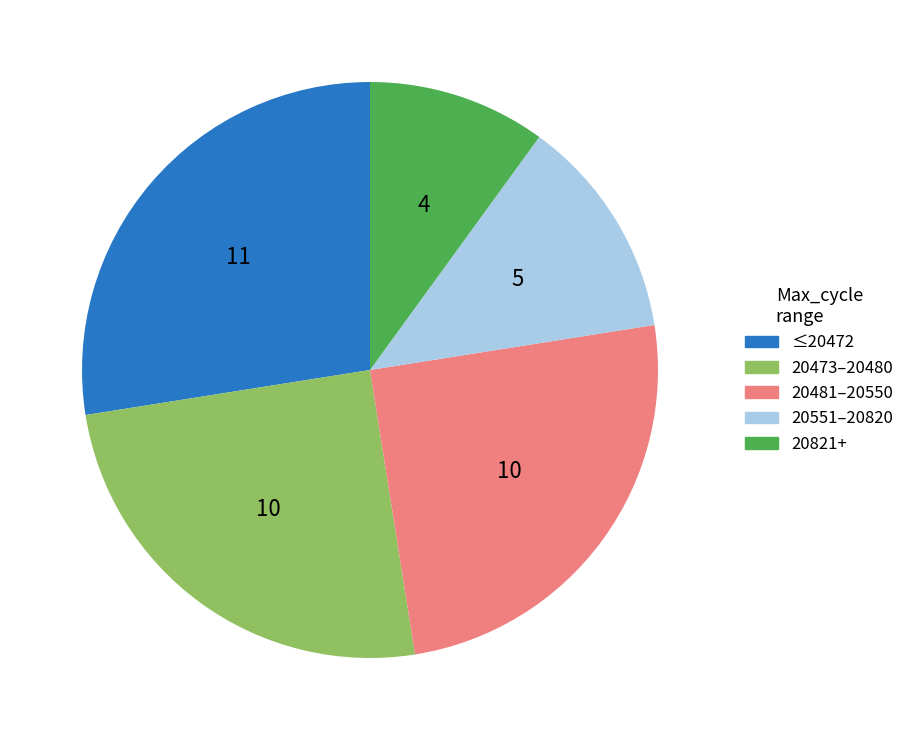

Do 20473–20480 and 20551–20820 together represent more than half of the pie?

No